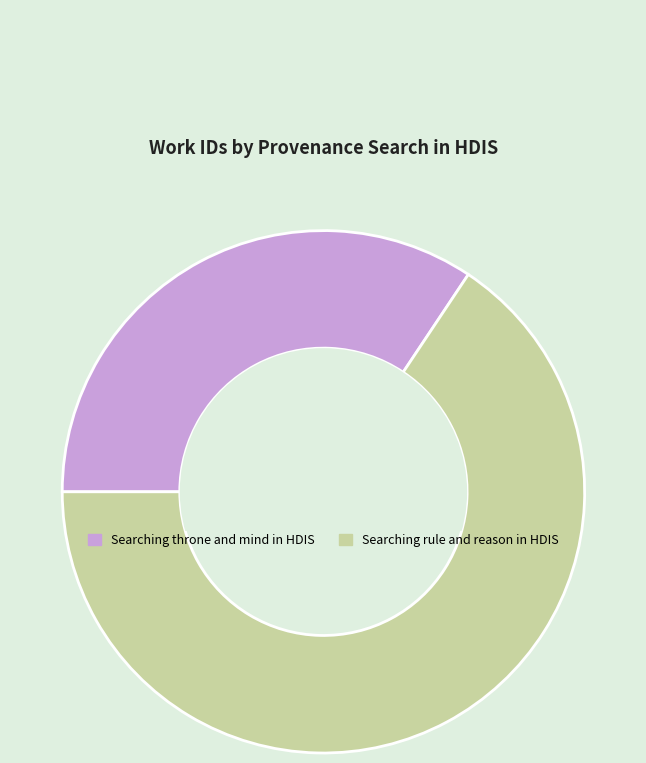

What is the majority slice?

Searching rule and reason in HDIS